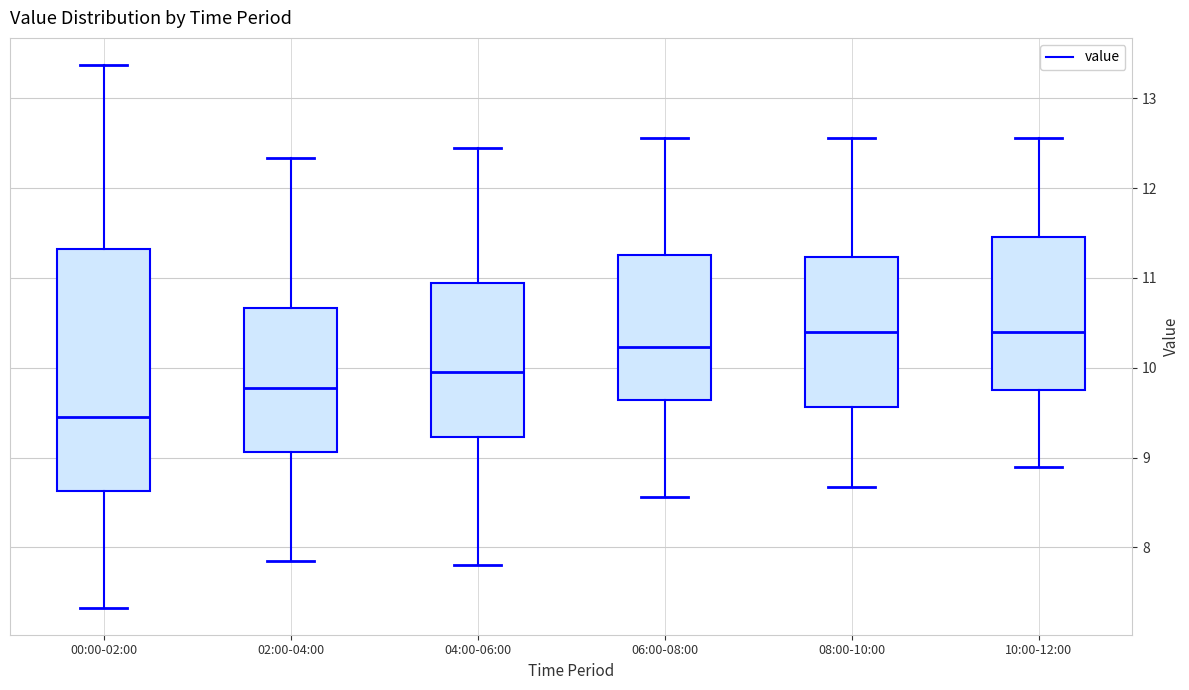

Reading left to right, transcribe this box plot: for each box, give where its median line is, the range the box spans, and where its two whiskers end, as read against the y-axis. The values are not printed on the chart, so give them approximately, as read against the axis.

00:00-02:00: median 9.5, box 8.6 to 11.3, whiskers 7.3 to 13.4
02:00-04:00: median 9.8, box 9.1 to 10.7, whiskers 7.9 to 12.3
04:00-06:00: median 10.0, box 9.2 to 10.9, whiskers 7.8 to 12.5
06:00-08:00: median 10.2, box 9.6 to 11.3, whiskers 8.6 to 12.6
08:00-10:00: median 10.4, box 9.6 to 11.2, whiskers 8.7 to 12.6
10:00-12:00: median 10.4, box 9.8 to 11.5, whiskers 8.9 to 12.6